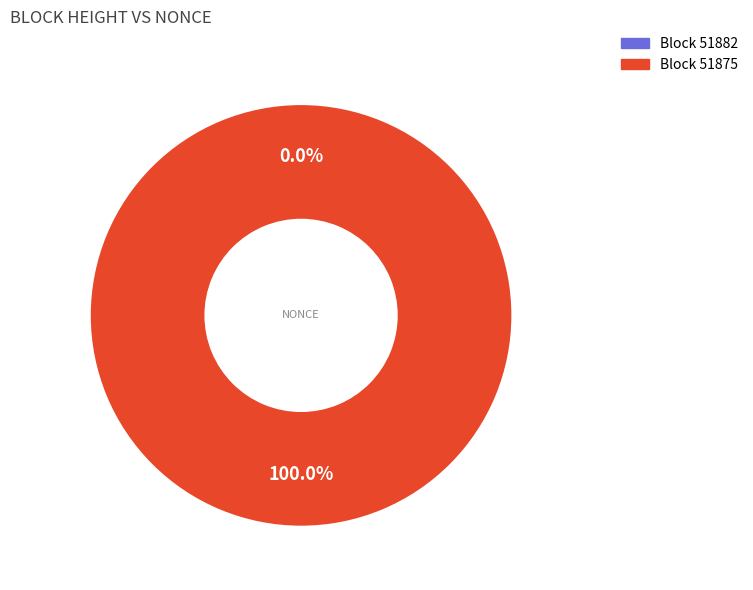

To the nearest percent, what percentage of the pie is 51875?

100%